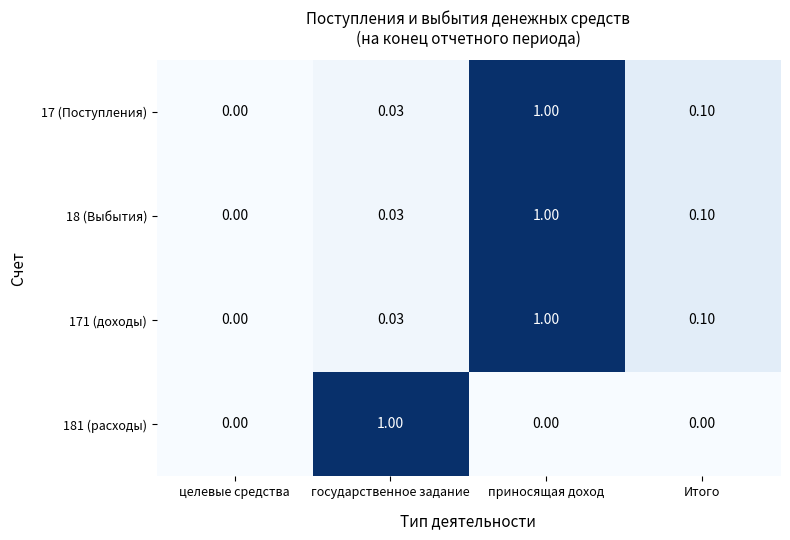

Is the value of 17 (Поступления) at Итого greater than the value of 181 (расходы) at целевые средства?

Yes